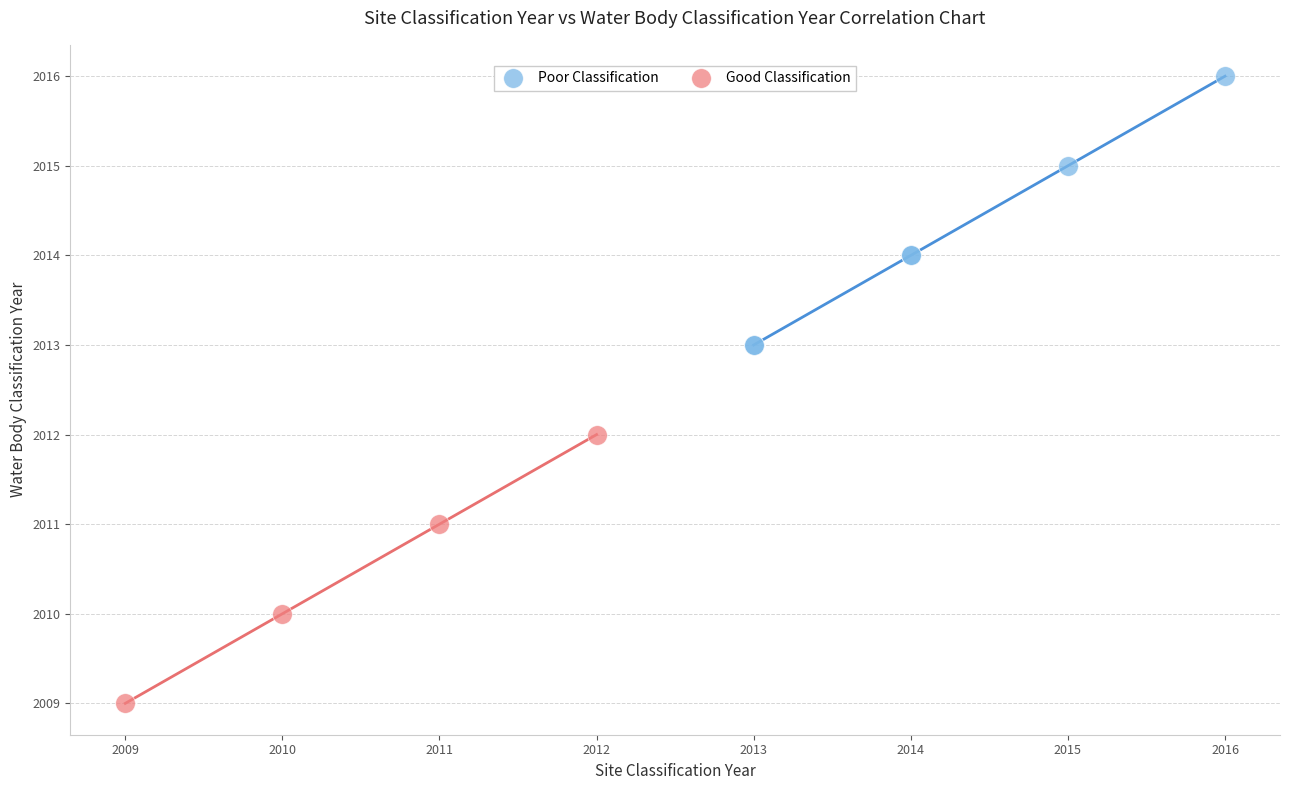

Which series reaches the minimum Y coordinate?

Good Classification